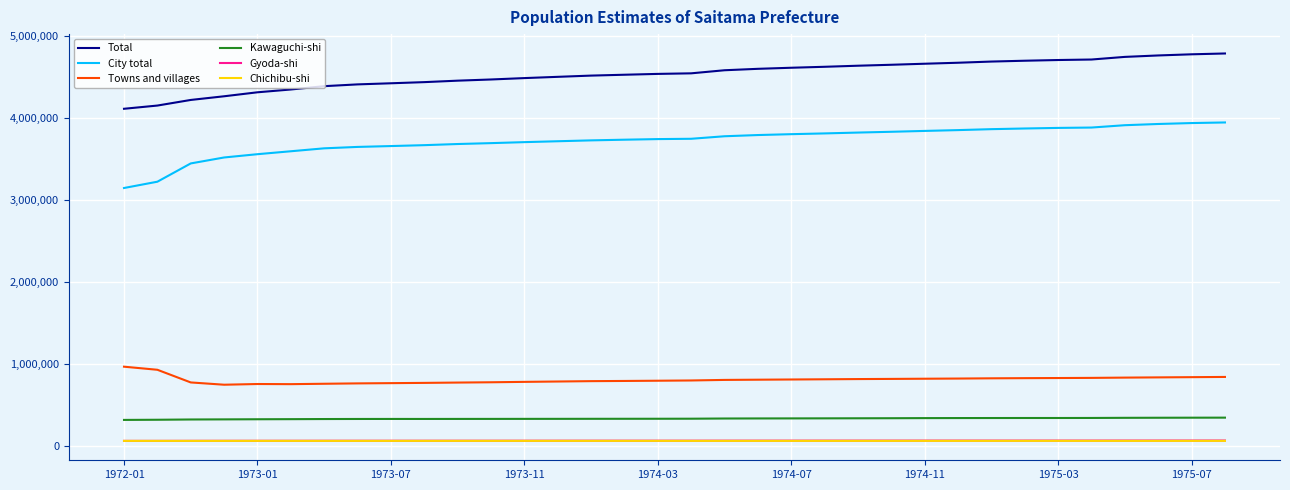

Which series has the widest spread of values?

City total